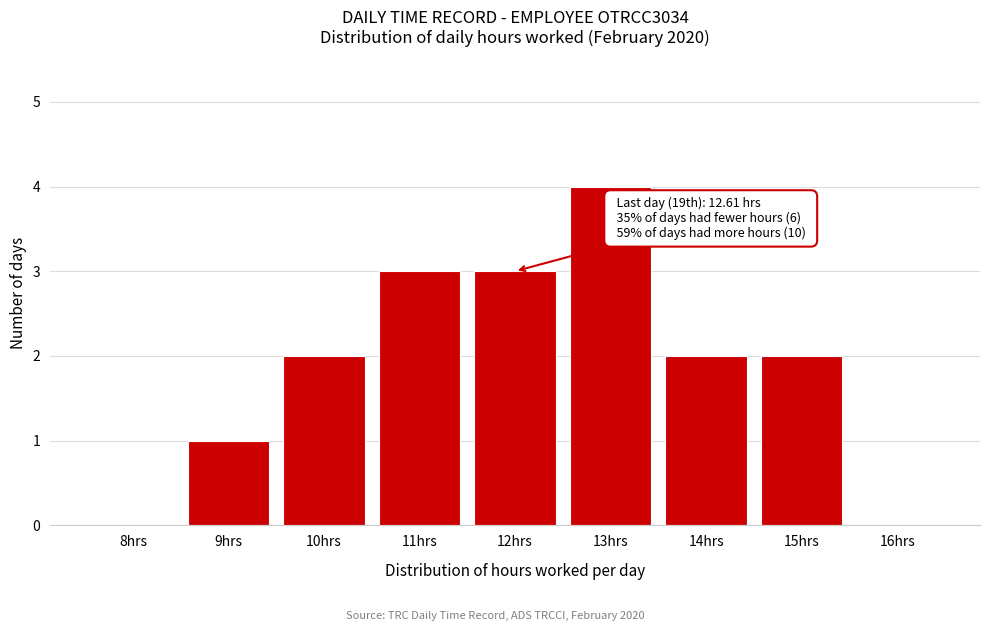

Reading left to right, list all the values displayed in this chart.

8hrs=0	9hrs=1	10hrs=2	11hrs=3	12hrs=3	13hrs=4	14hrs=2	15hrs=2	16hrs=0